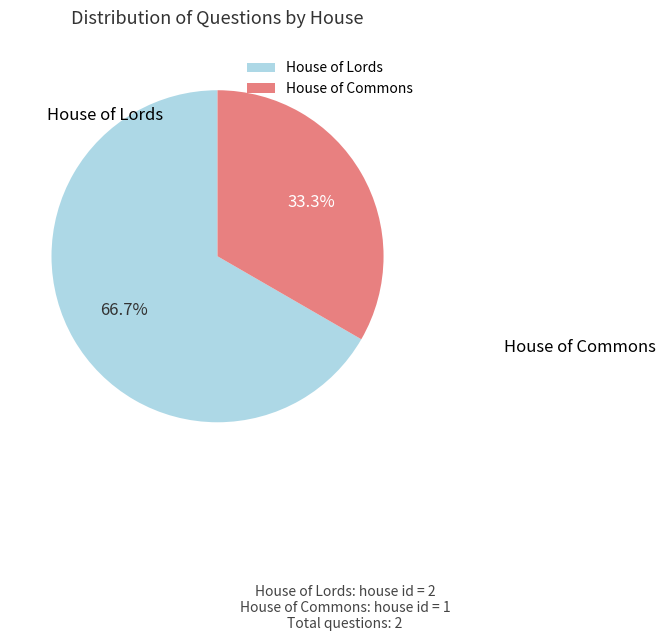

To the nearest percent, what is the difference between the largest and smallest slice percentages?

33%